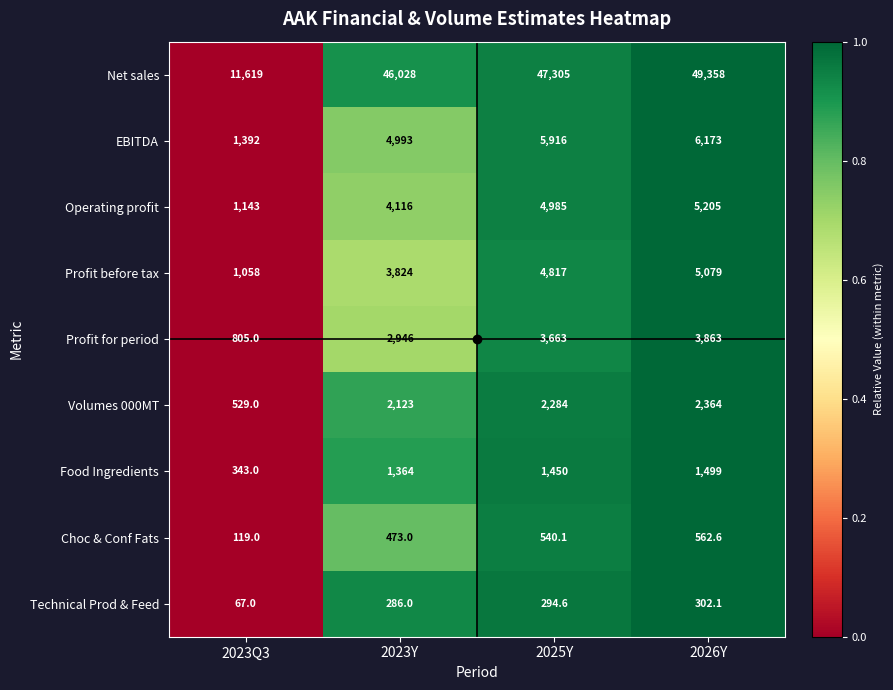

Which series changed the most between 2023Y and 2026Y?

Net sales